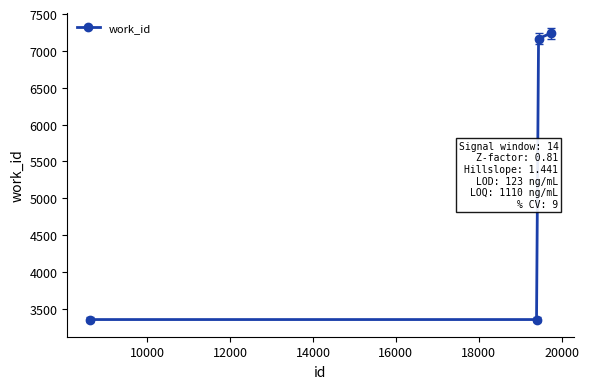

How many data points are less than 7165?

2